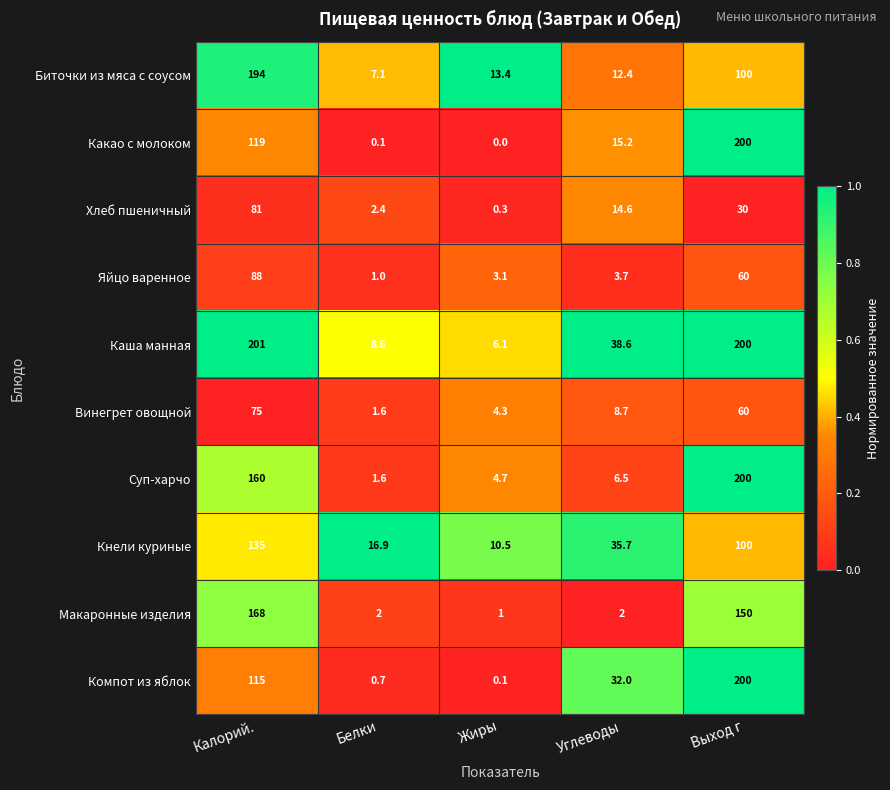

What is the sum of all Каша манная values?

454.3